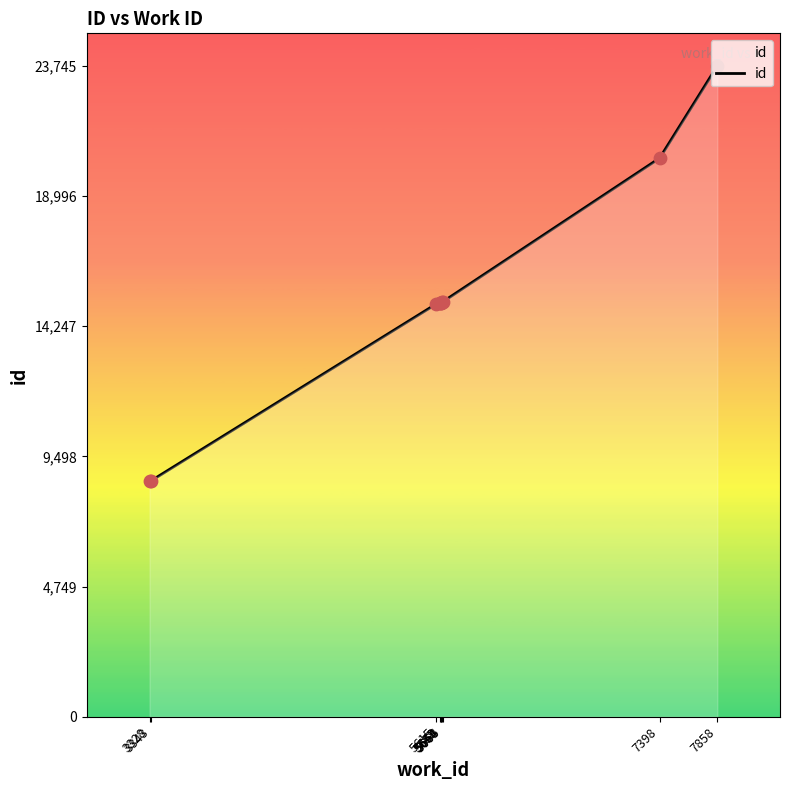

What is the change in value from 7398 to 7858?

+3365